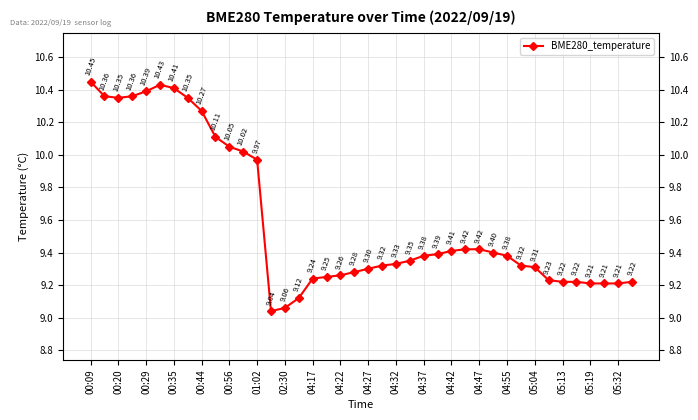

What is the label of the 16th point from the left?

04:55